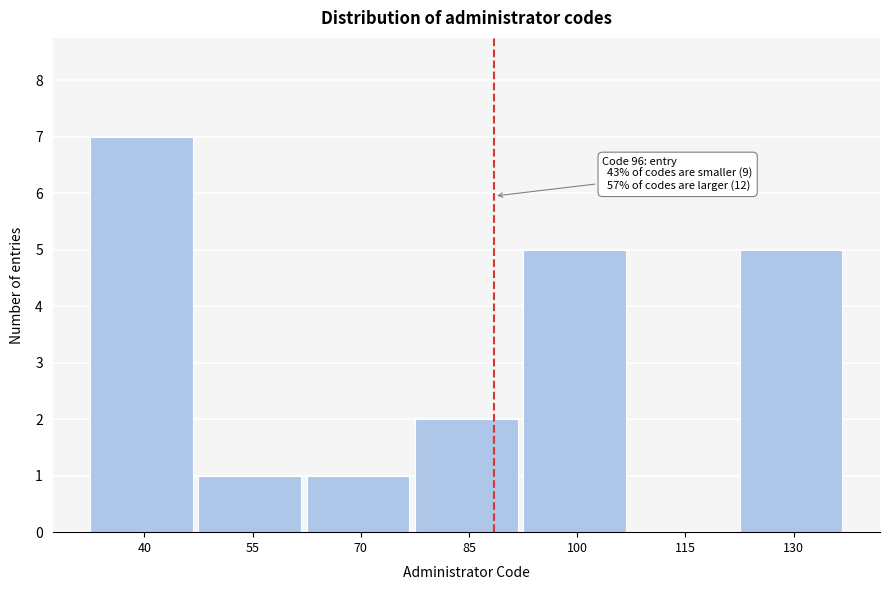

Reading right to left, what are all the values shown in this chart?

130=5	115=0	100=5	85=2	70=1	55=1	40=7